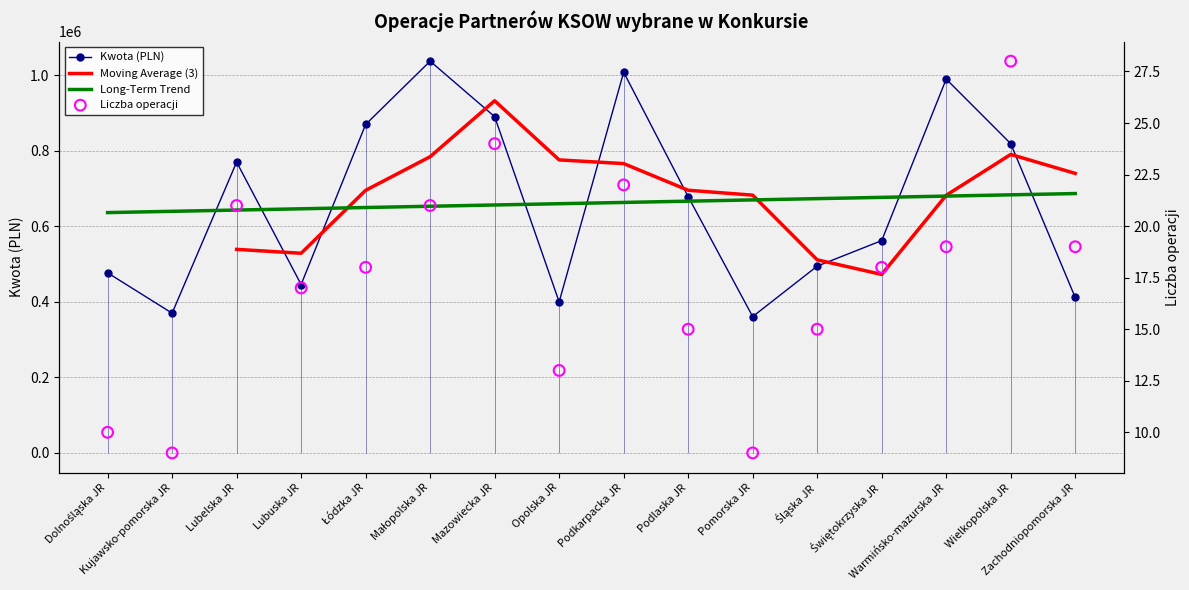

What is the total value across all series at Śląska JR?

494667.4